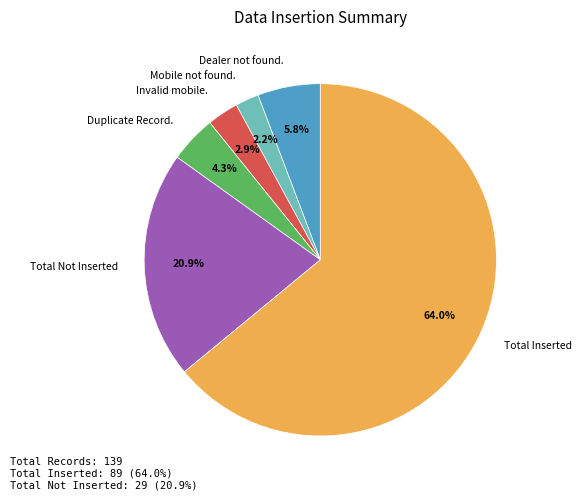

To the nearest percent, what percentage of the pie is Total Inserted?

64%